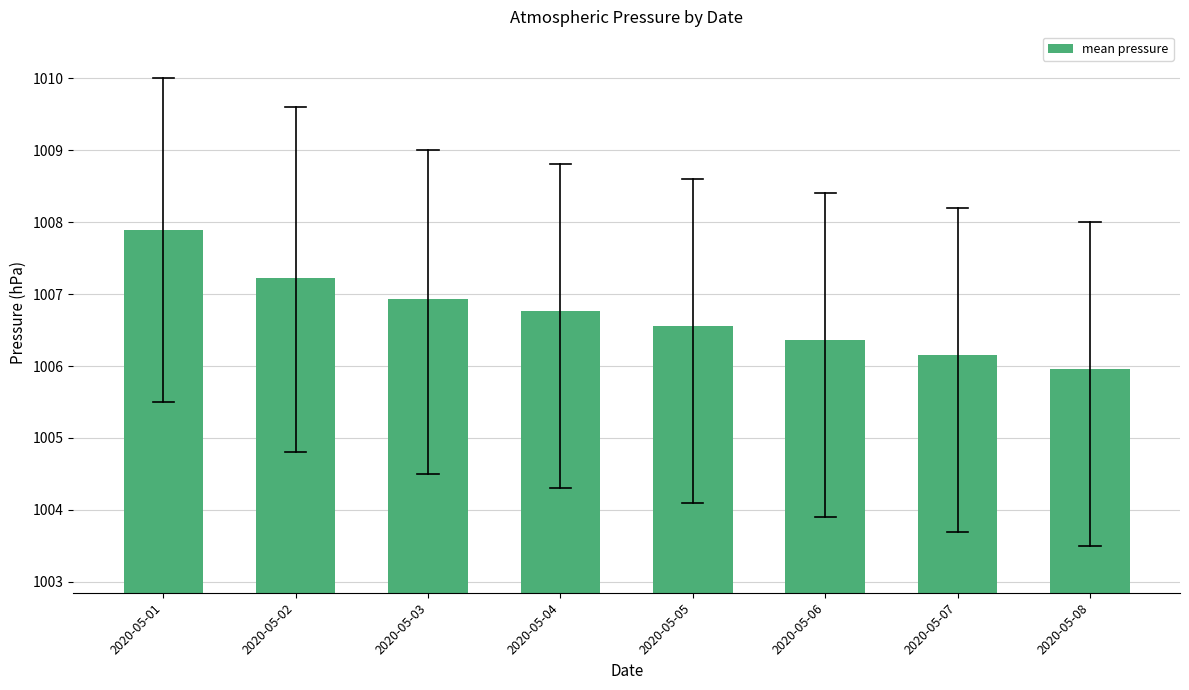

Reading left to right, list all the values displayed in this chart.

1007.9	1007.2	1006.9	1006.8	1006.6	1006.4	1006.2	1006.0